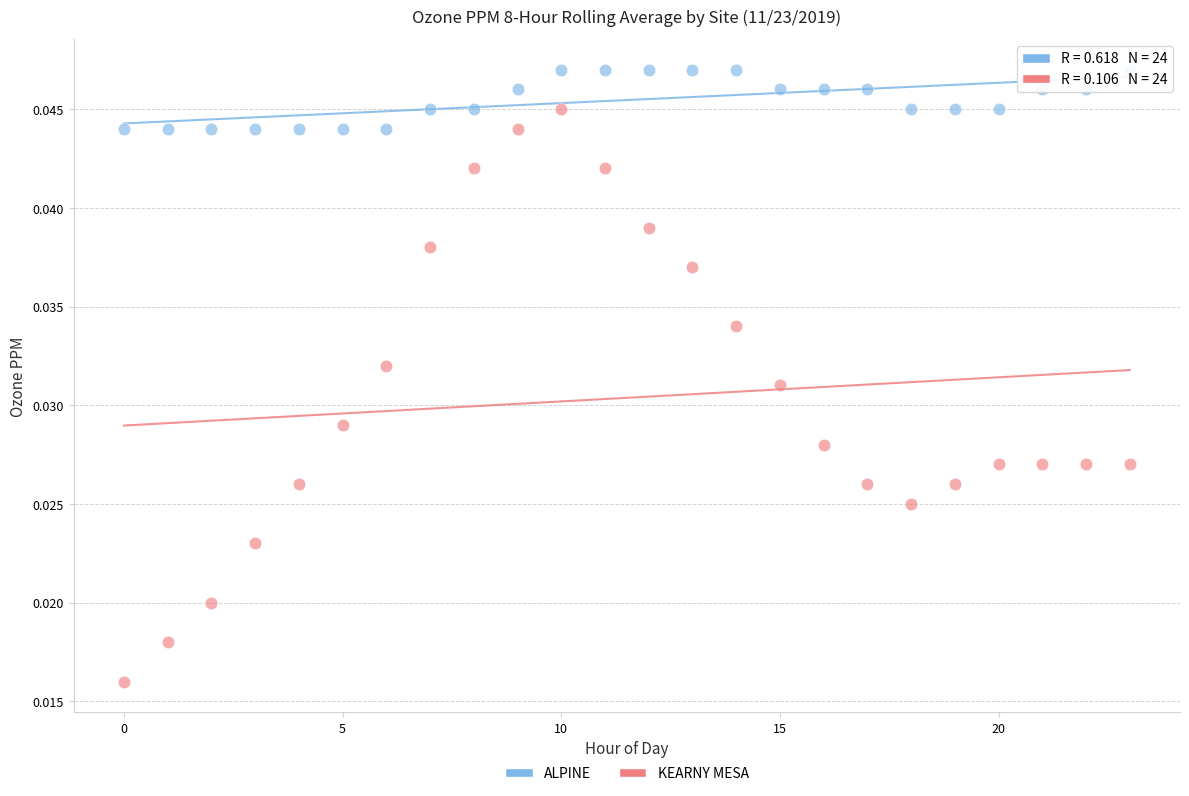

Which series has the widest spread of Y values?

KEARNY MESA